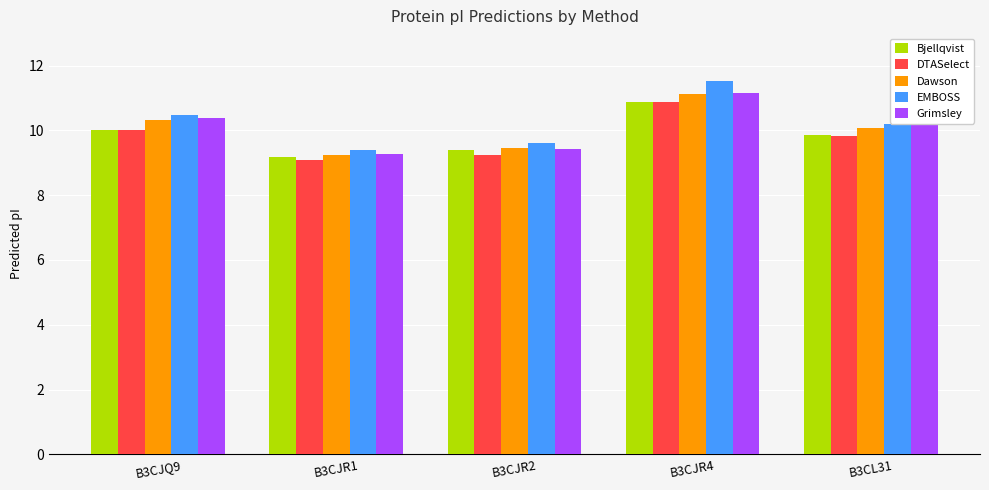

Reading right to left, transcribe all the data shown in this chart.

Bjellqvist: 9.9	10.9	9.4	9.2	10.0
DTASelect: 9.8	10.9	9.3	9.1	10.0
Dawson: 10.1	11.1	9.4	9.3	10.3
EMBOSS: 10.2	11.5	9.6	9.4	10.5
Grimsley: 10.2	11.1	9.4	9.3	10.4